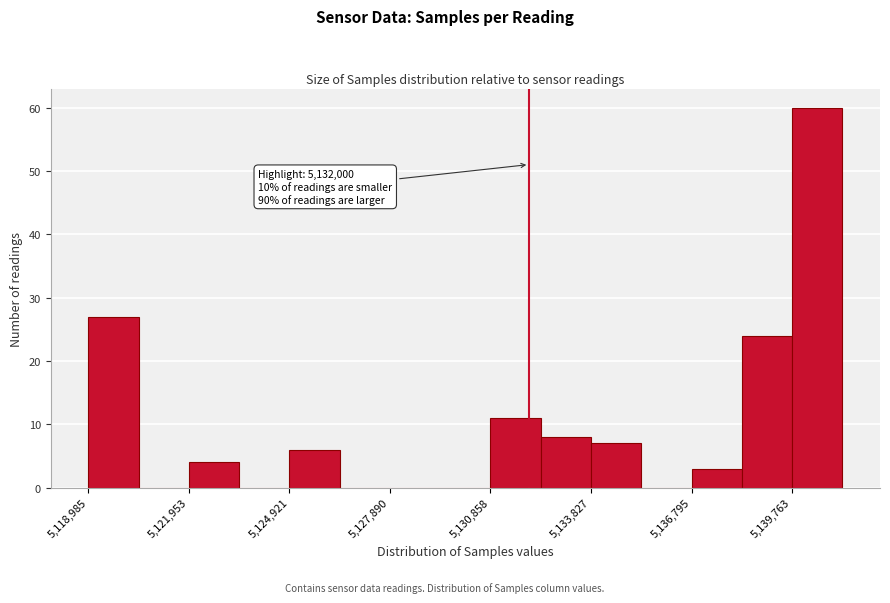

Around what value on the x-axis is the tallest bar? Give the approximate position of its centre, as read against the axis.

5140500